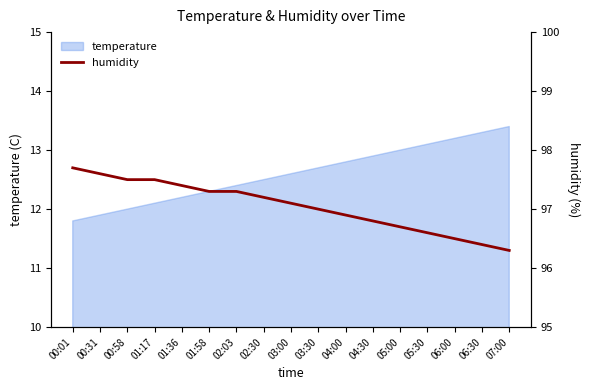

What is the maximum value for temperature?

13.4